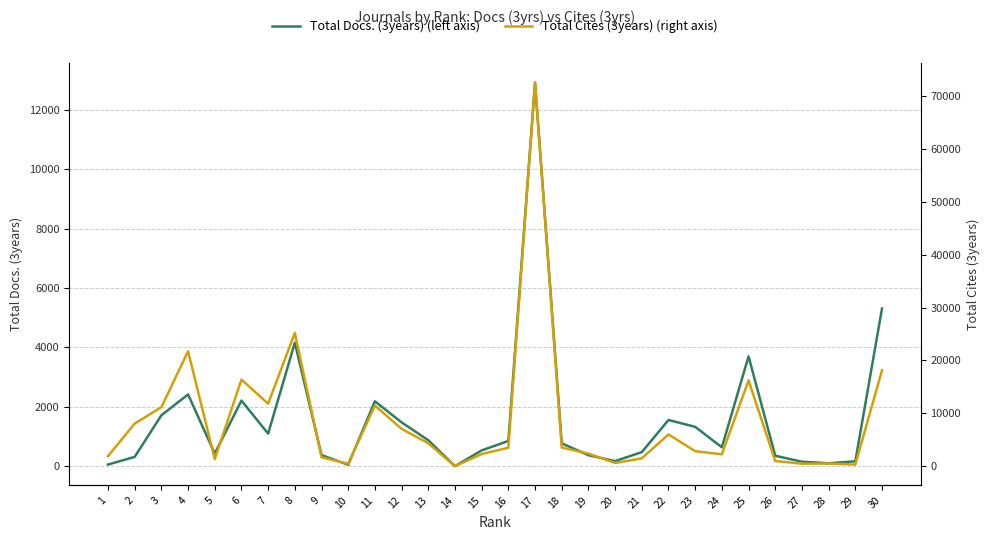

Does the chart have visible grid lines?

Yes